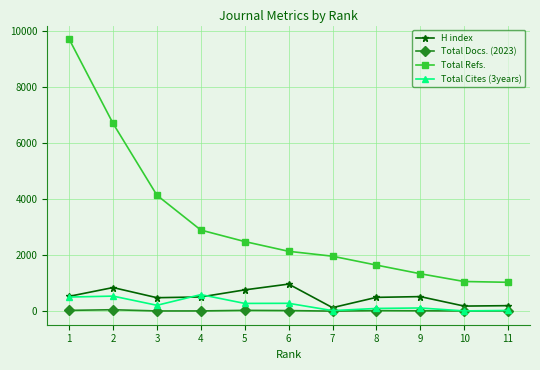

The value of Total Cites (3years) at 1 is 916. True or false?

False